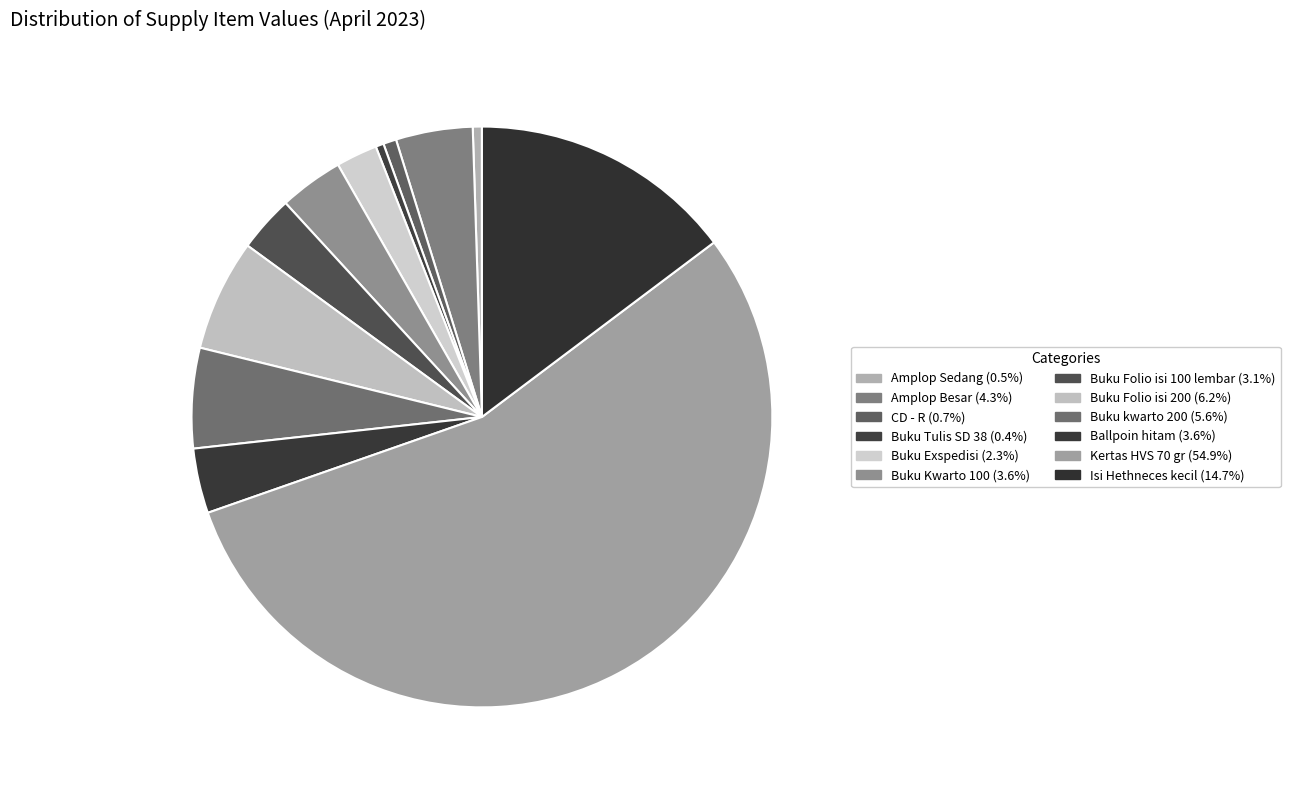

Does any single category account for the majority?

Yes